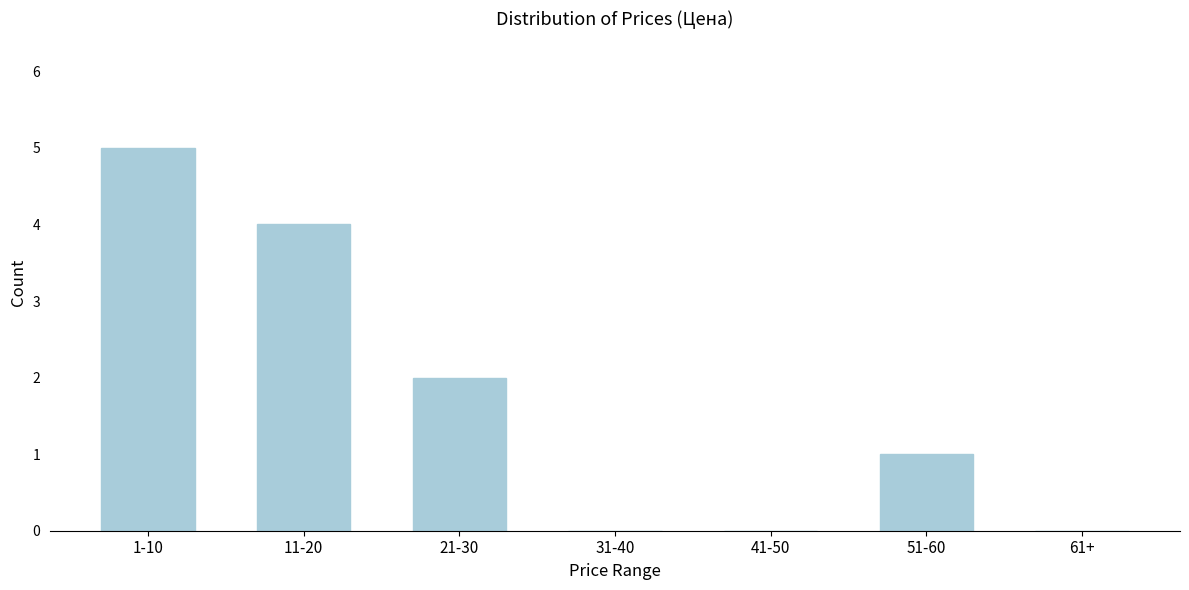

Reading right to left, what are all the values shown in this chart?

61+=0	51-60=1	41-50=0	31-40=0	21-30=2	11-20=4	1-10=5